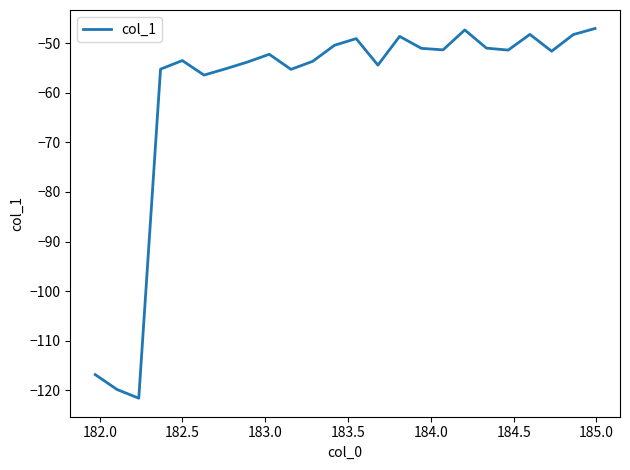

How many distinct data groups are displayed?

1